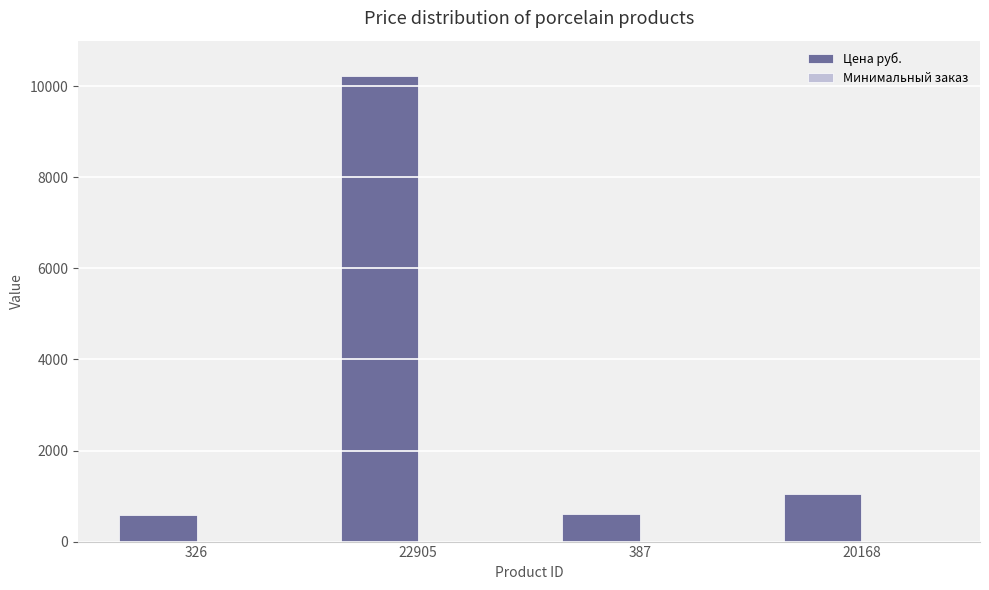

Are the bars horizontal?

No